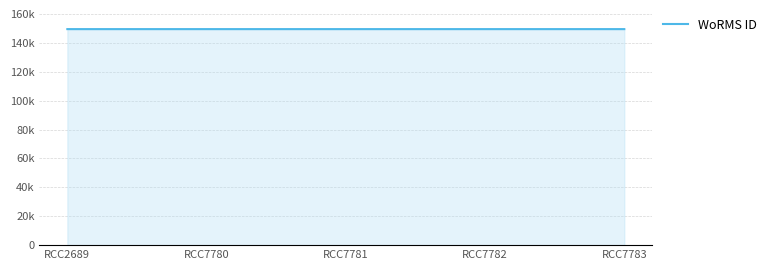

What is the greatest value displayed?

149538